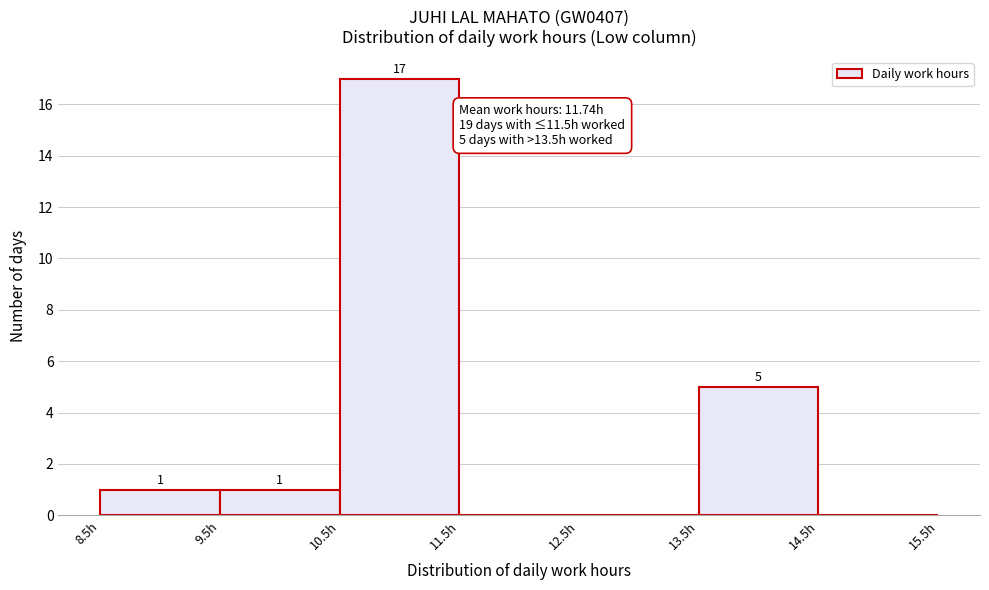

Which range on the x-axis has the tallest bar?

10.5 to 11.5